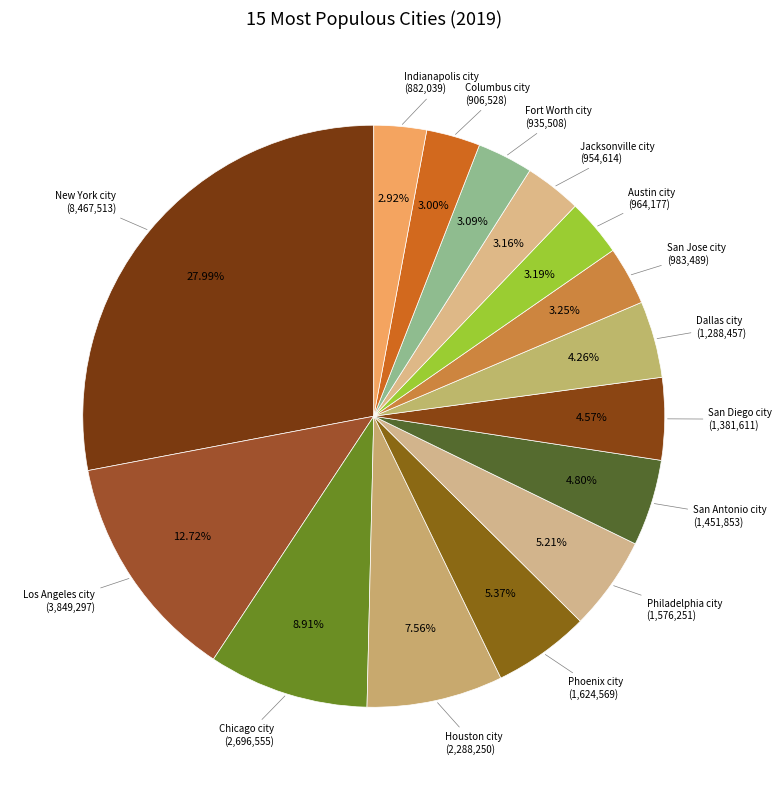

Count the number of slices in the pie.

15